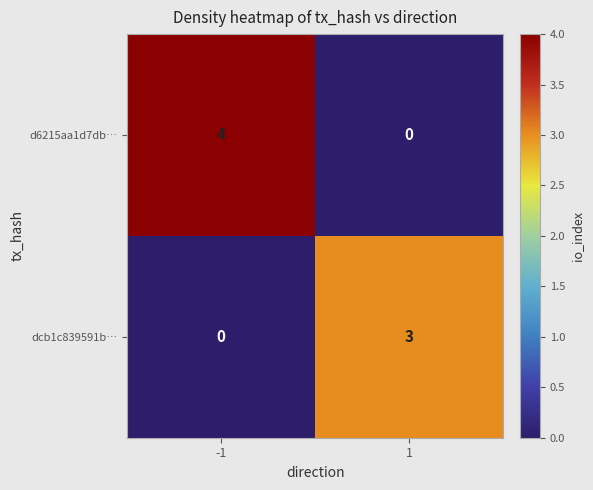

Count the number of data series in this chart.

2